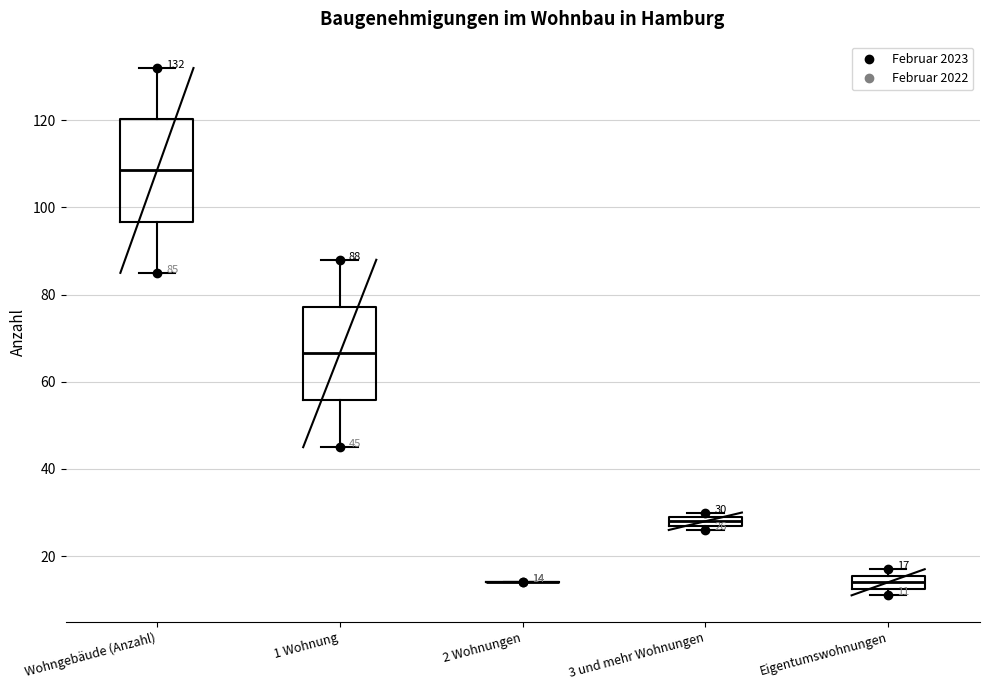

Which box is the tallest, from its lower edge to its upper edge?

Wohngebäude (Anzahl)